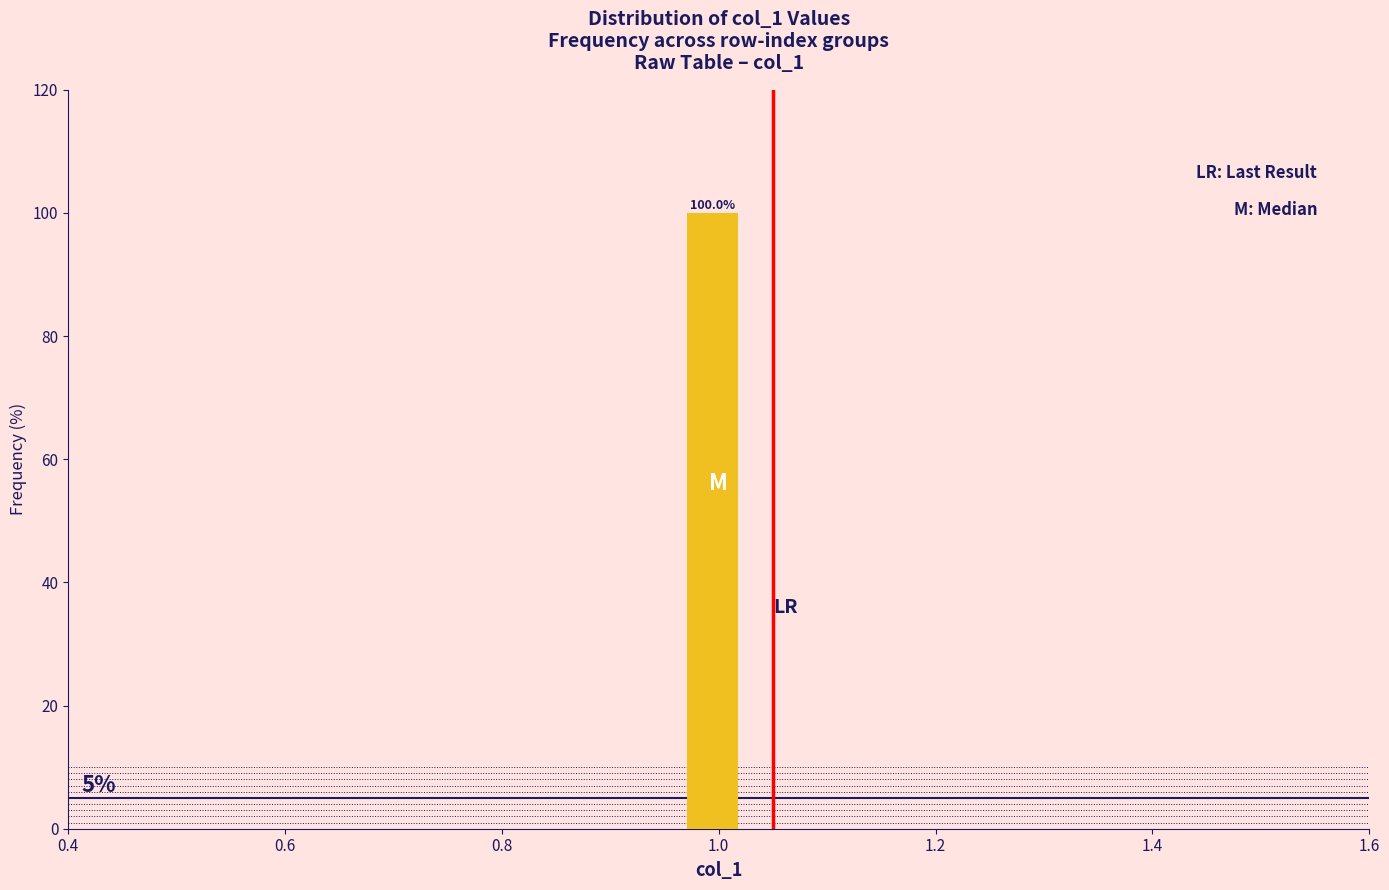

Read against the x-axis, roughly where is the centre of the tallest bar?

1.00